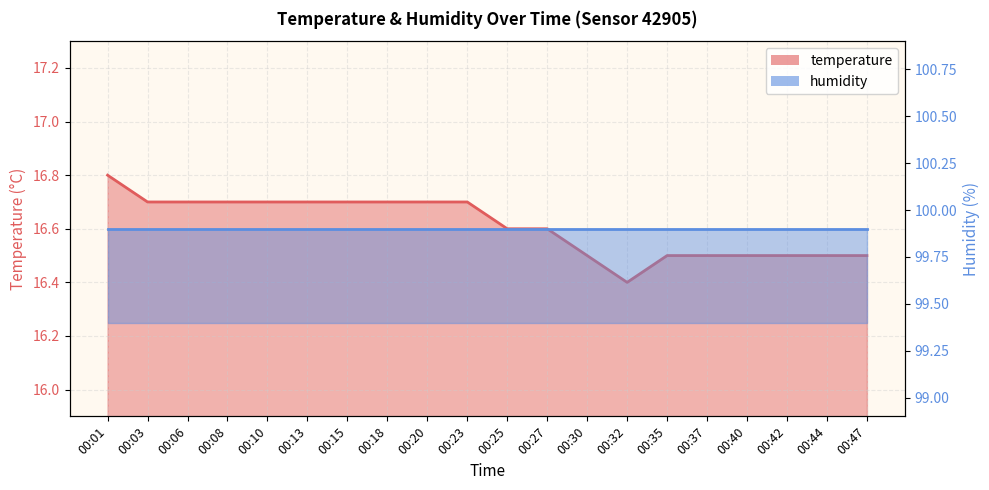

The value at 00:18 is 6.1. True or false?

False